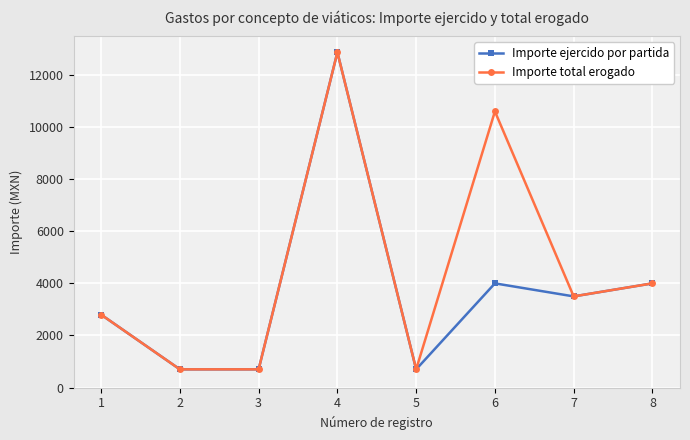

At which category is the sum across all series the highest?

4